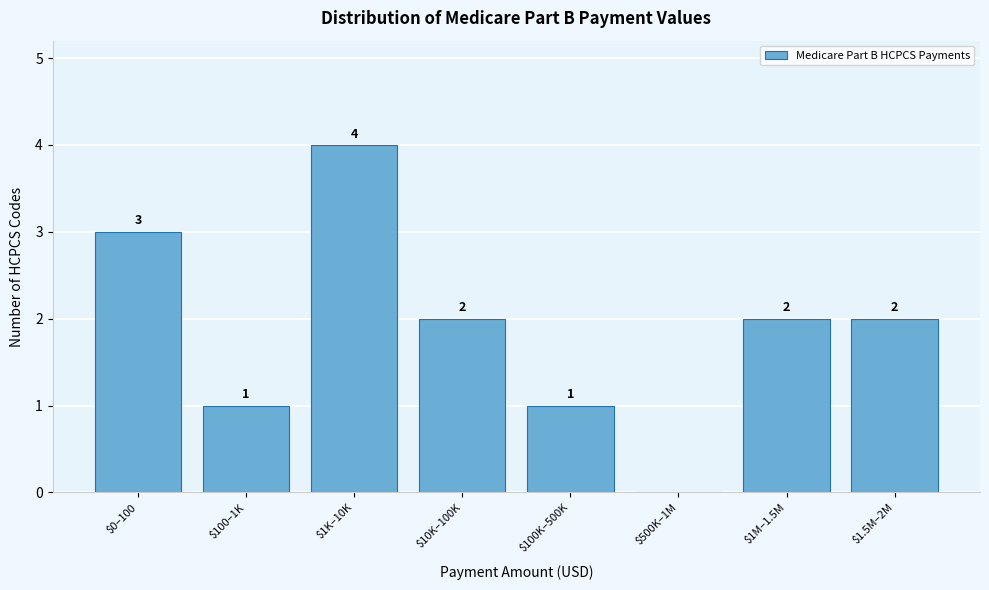

The chart shows a value of 2 at $1K–10K. True or false?

False